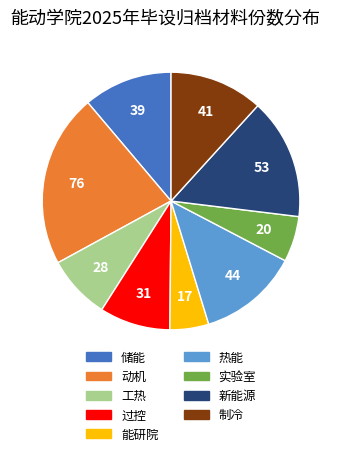

Rank the categories by value from lowest to highest.

能研院, 实验室, 工热, 过控, 储能, 制冷, 热能, 新能源, 动机